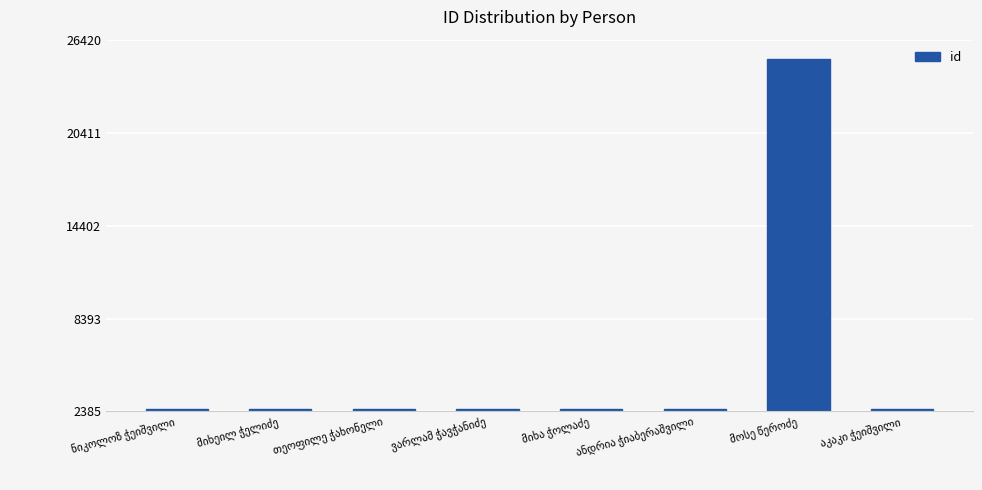

What is the sum of all values?

42760